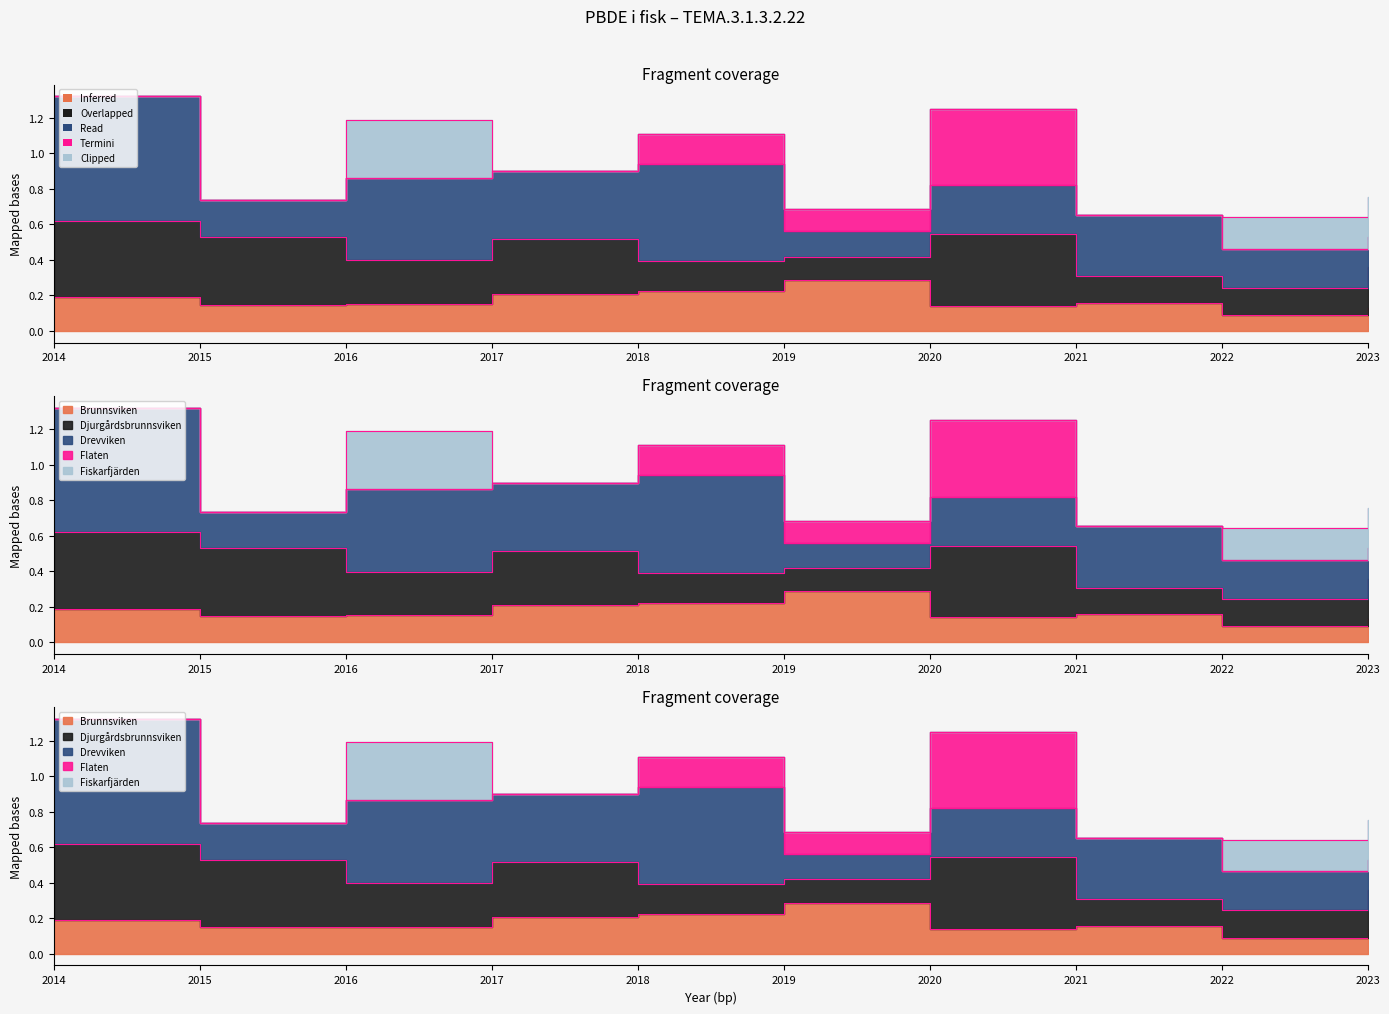

At 2022, list the series in order from smallest to largest.

Flaten, Brunnsviken, Djurgårdsbrunnsviken, Fiskarfjärden, Drevviken